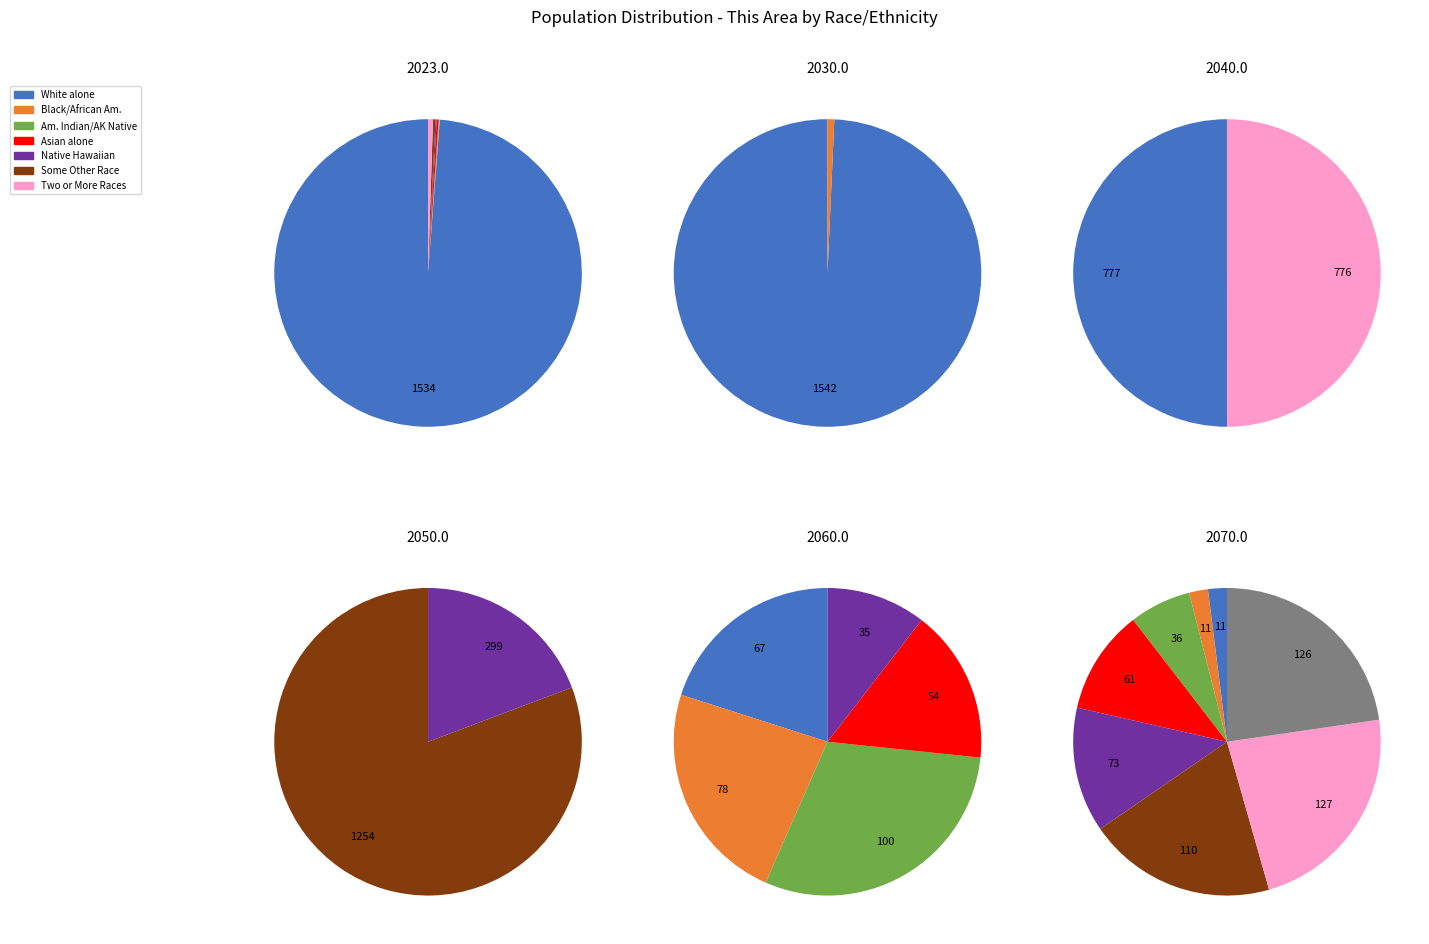

Which category has the smallest portion of the pie?

Black or African American alone